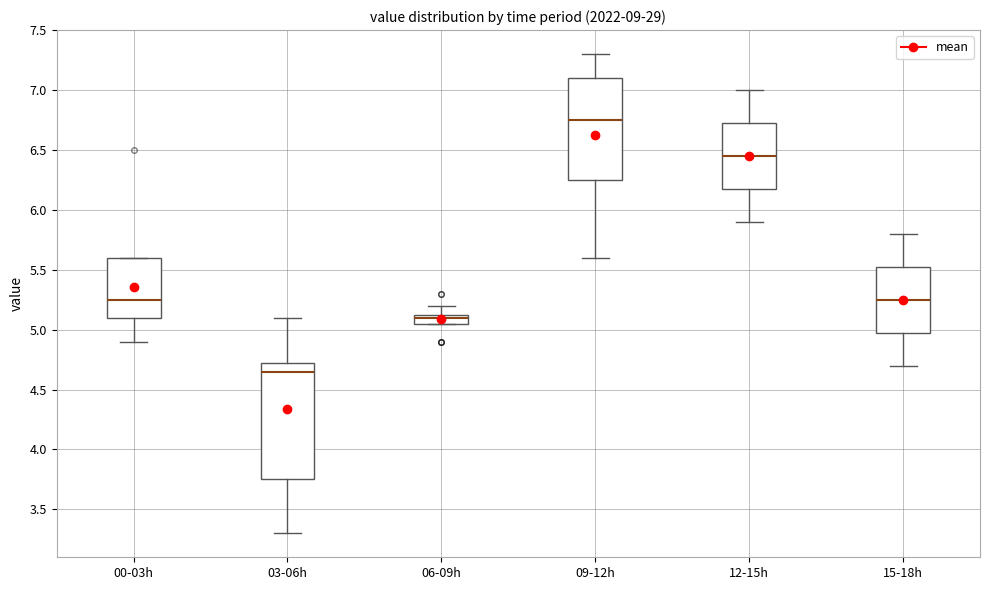

Comparing the boxes themselves (not the whiskers), which one is the tallest?

03-06h